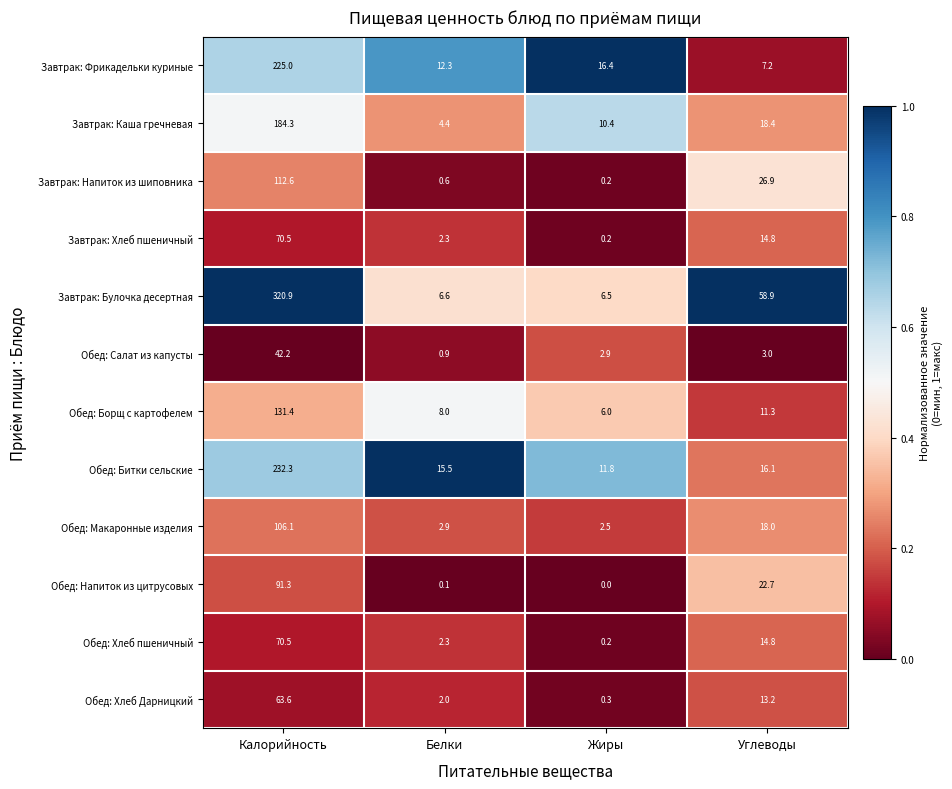

Which category has the highest value across all series?

Калорийность